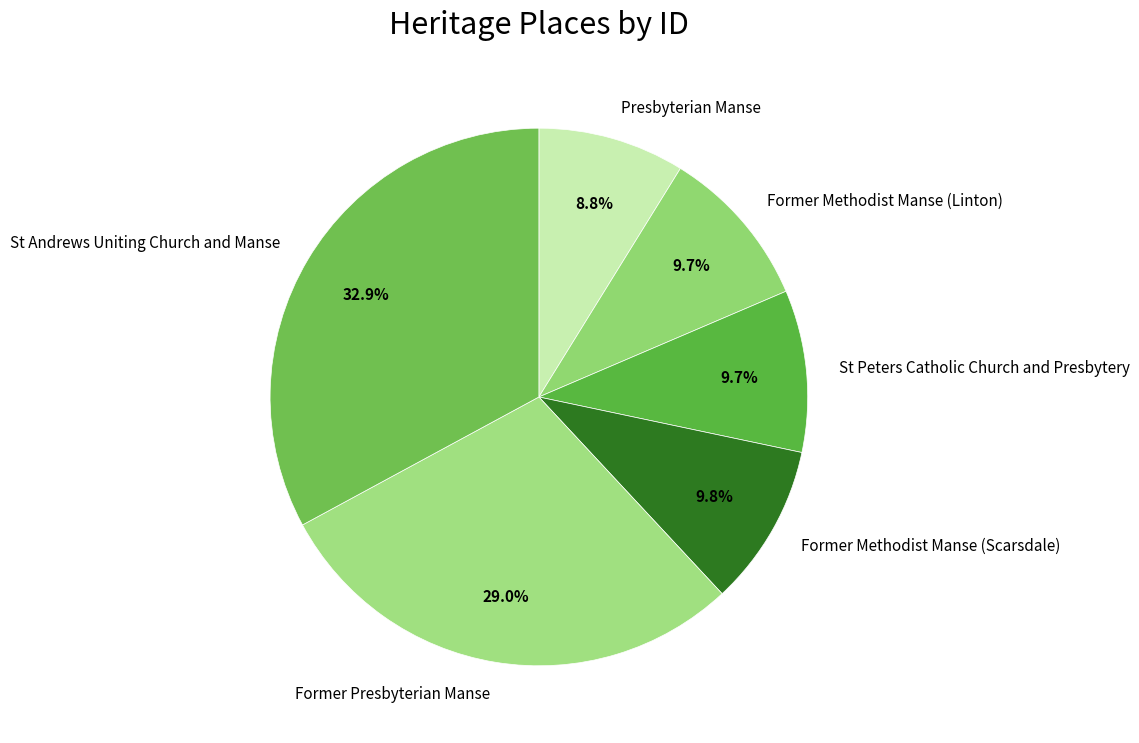

What is the total percentage of St Andrews Uniting Church and Manse and Former Methodist Manse (Scarsdale)?

42.7%